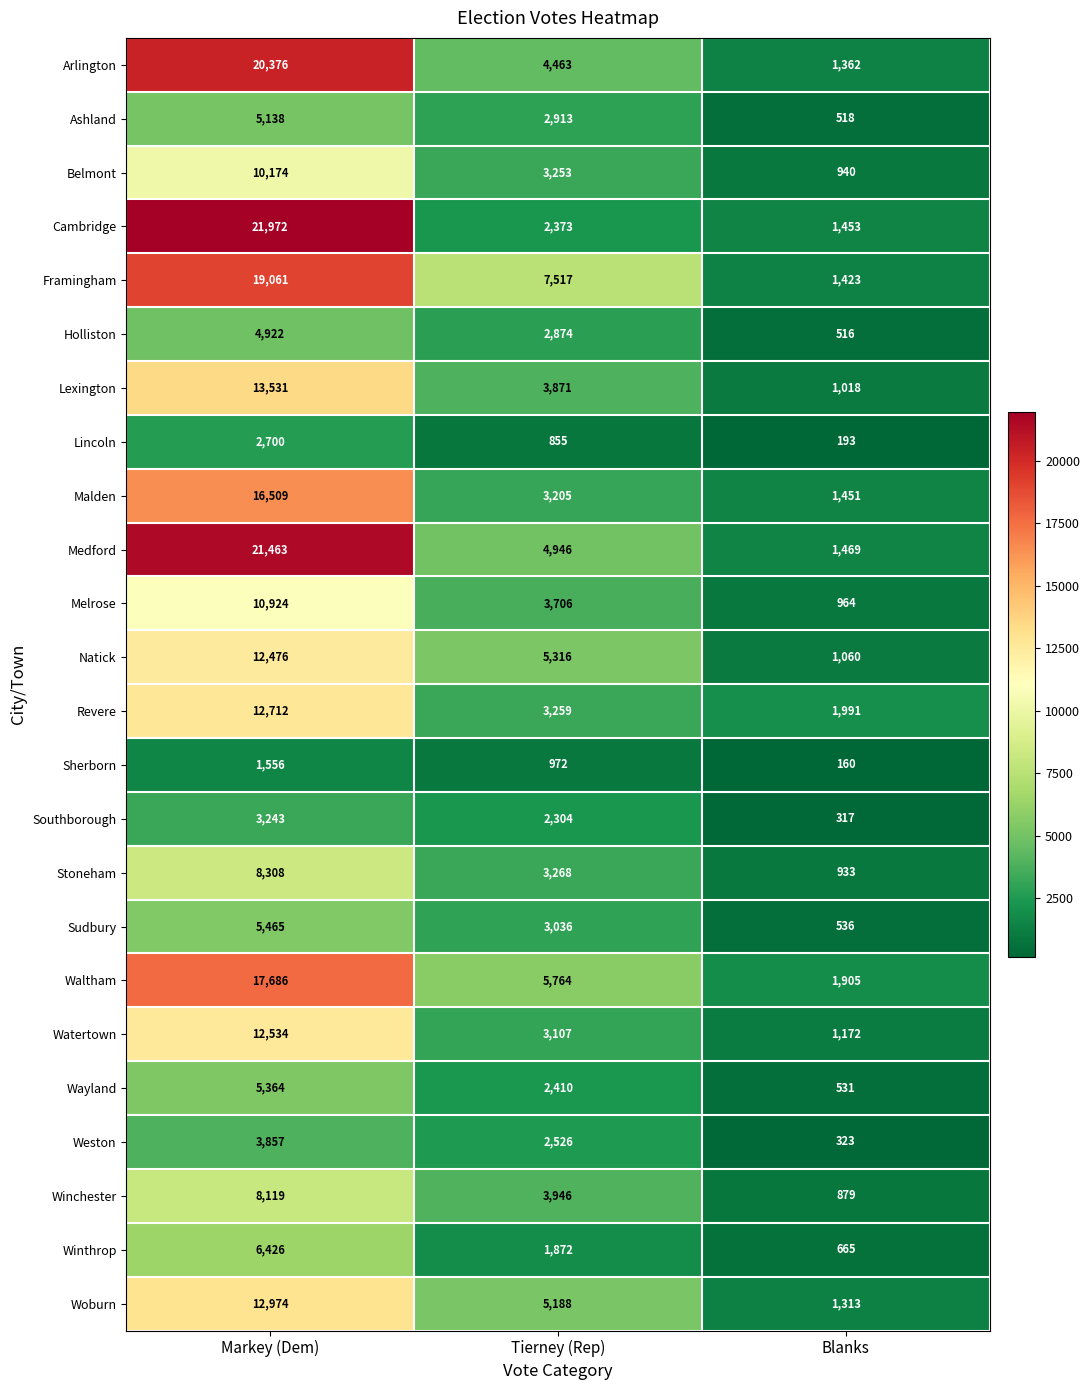

At Tierney (Rep), list the series in order from smallest to largest.

Lincoln, Sherborn, Winthrop, Southborough, Cambridge, Wayland, Weston, Holliston, Ashland, Sudbury, Watertown, Malden, Belmont, Revere, Stoneham, Melrose, Lexington, Winchester, Arlington, Medford, Woburn, Natick, Waltham, Framingham